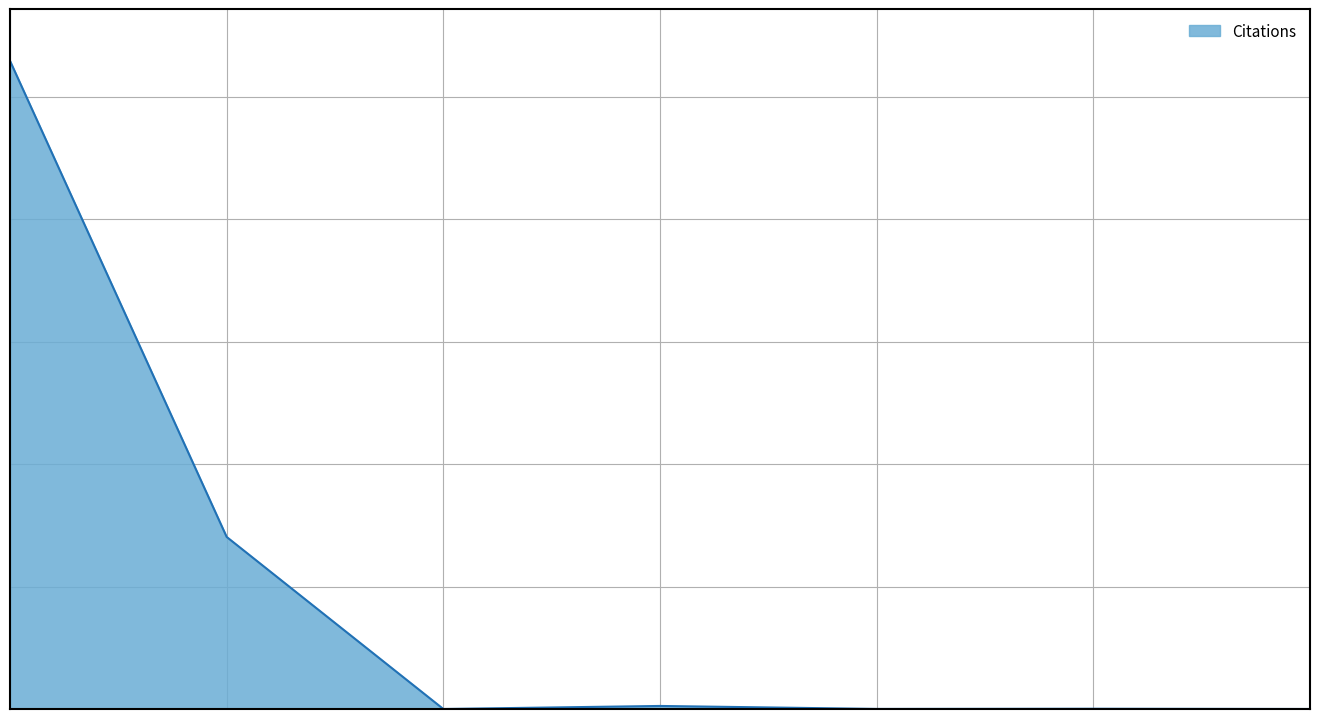

How many points are higher than both their immediate neighbors (excluding endpoints)?

2